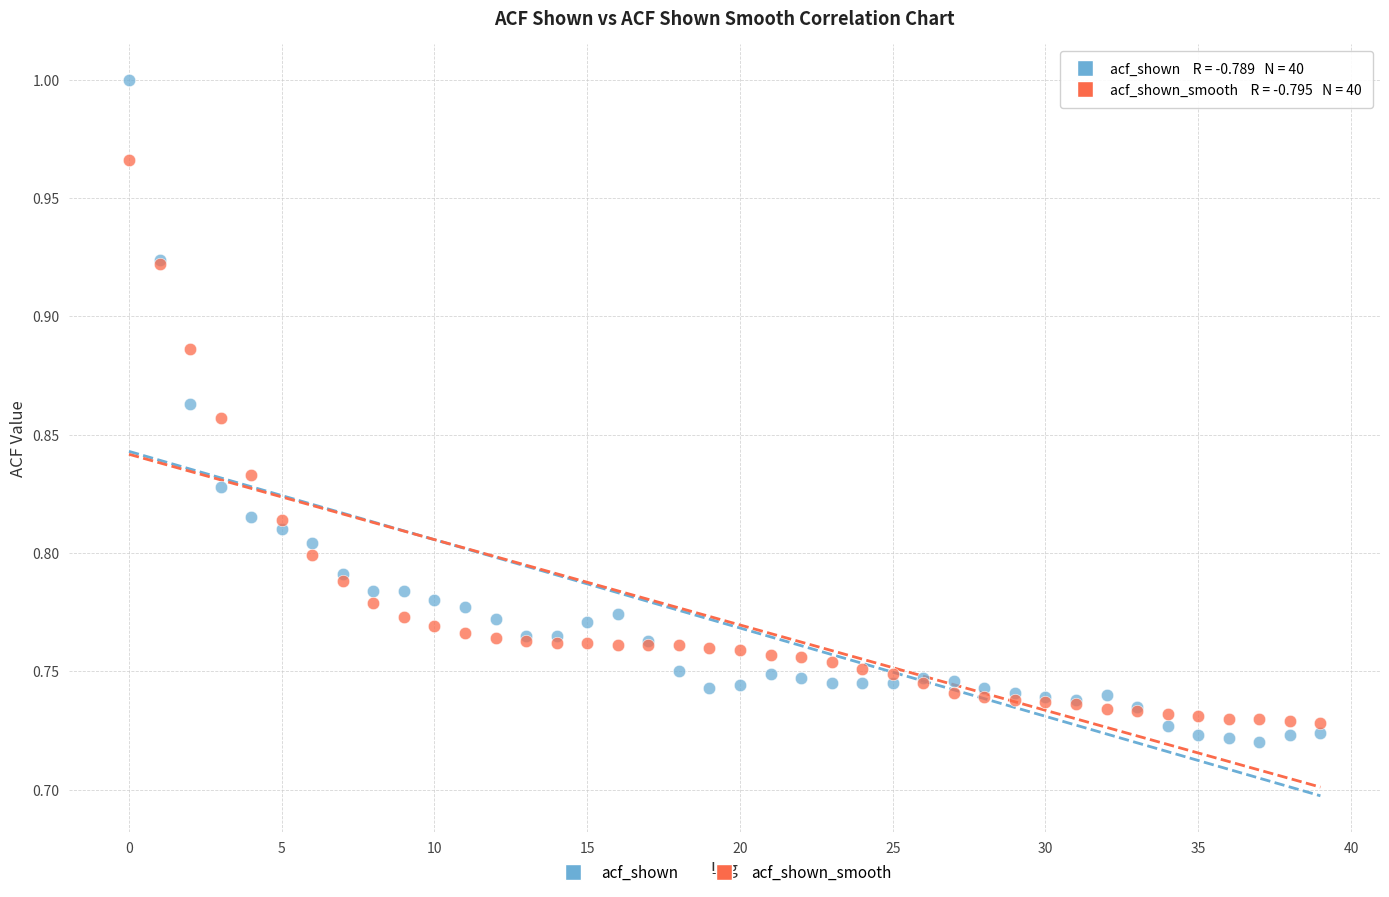

What are all the series names shown in the legend?

acf_shown, acf_shown_smooth